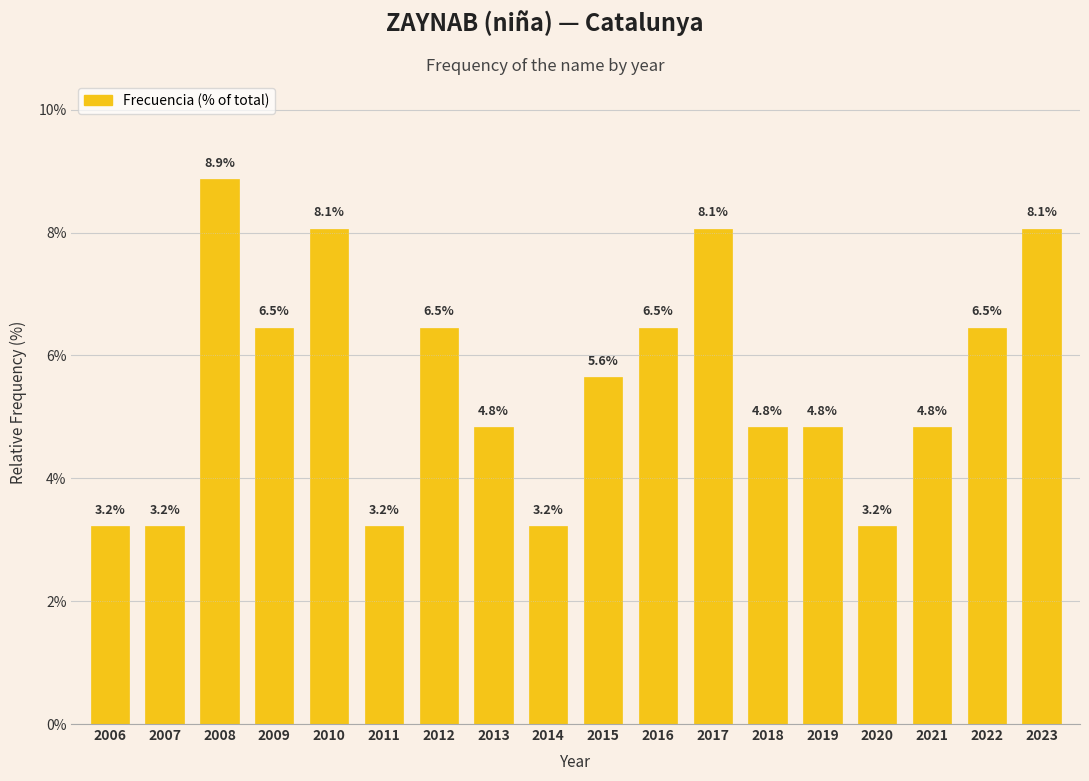

Reading left to right, what are all the values shown in this chart?

3.2	3.2	8.9	6.5	8.1	3.2	6.5	4.8	3.2	5.6	6.5	8.1	4.8	4.8	3.2	4.8	6.5	8.1